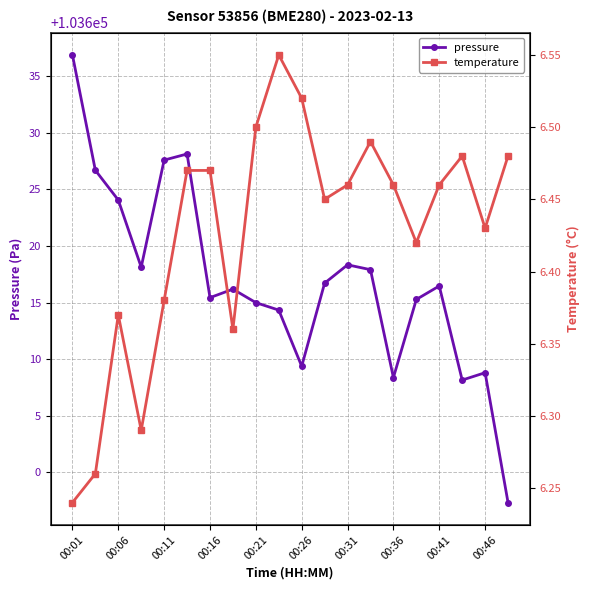

What is the highest value of the pressure series?

103636.9